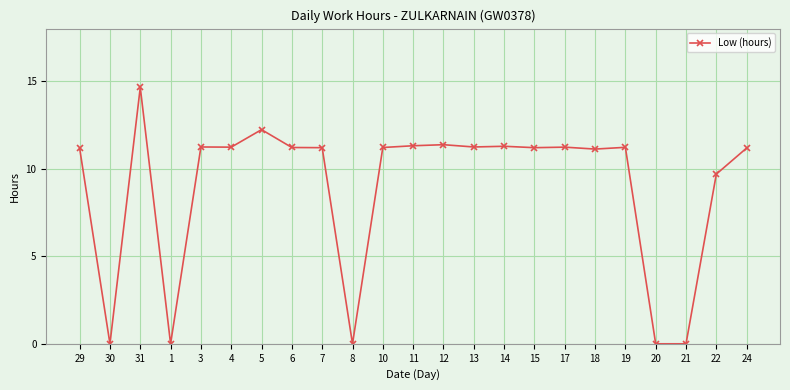

The chart shows a value of 3.4 at 10. True or false?

False